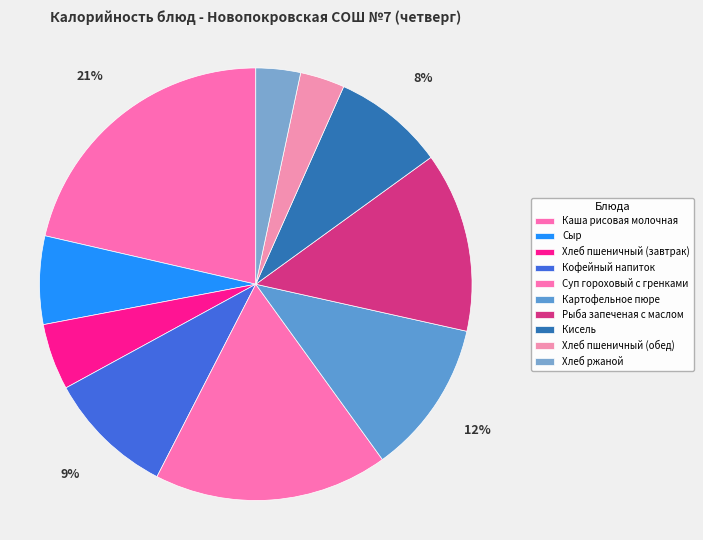

Rank the categories by value from lowest to highest.

Хлеб пшеничный (обед), Хлеб ржаной, Хлеб пшеничный (завтрак), Сыр, Кисель, Кофейный напиток, Картофельное пюре, Рыба запеченая с маслом, Суп гороховый с гренками, Каша рисовая молочная